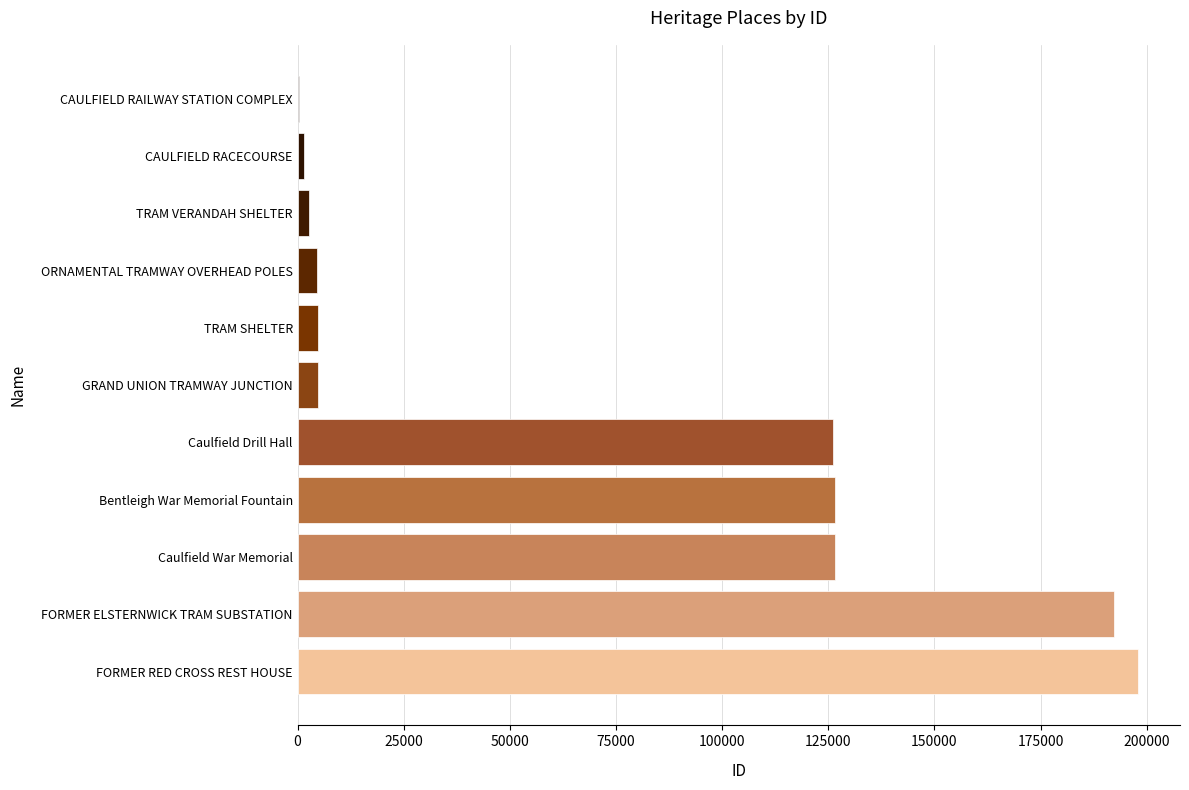

How many distinct data groups are displayed?

1